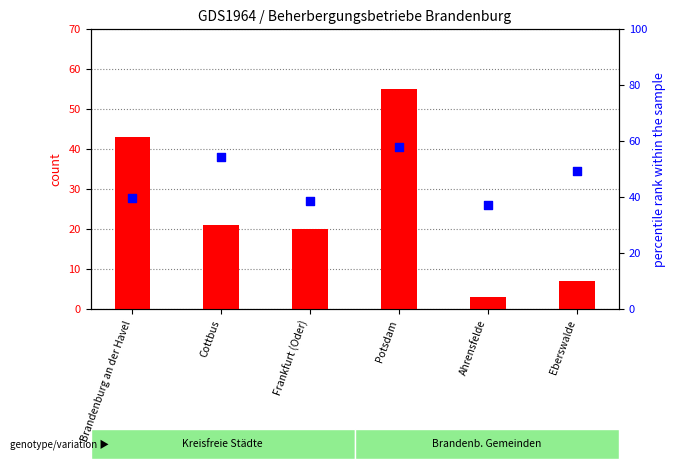

Which series has the largest total across all categories?

percentile rank within the sample